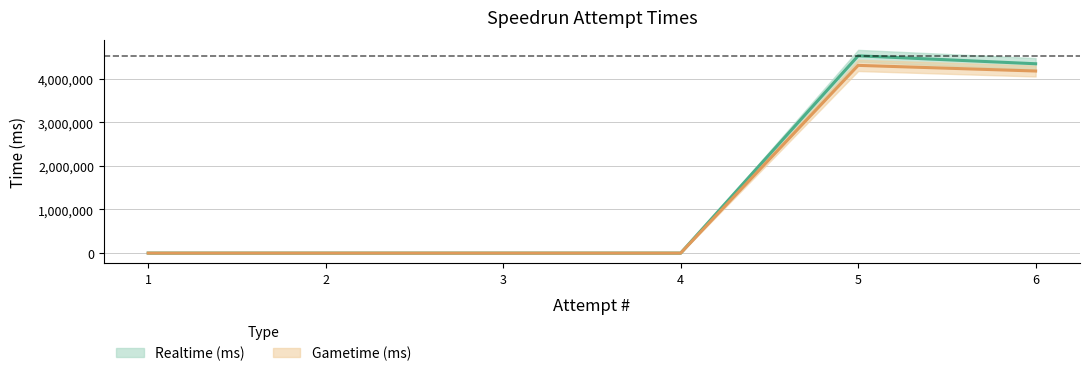

List the series in order of their peak value, lowest first.

Gametime (ms), Realtime (ms)